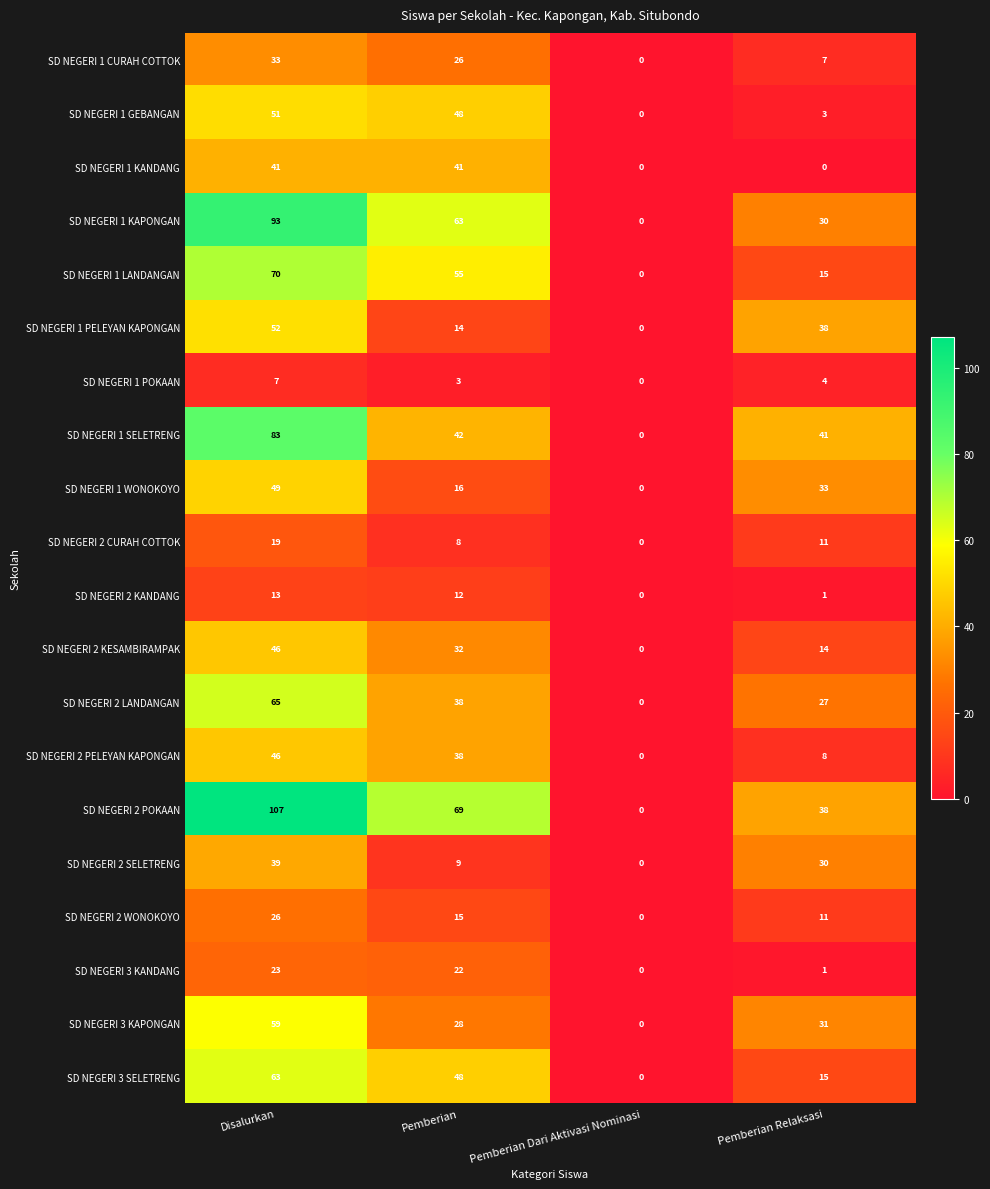

Which category has the highest value across all series?

Disalurkan